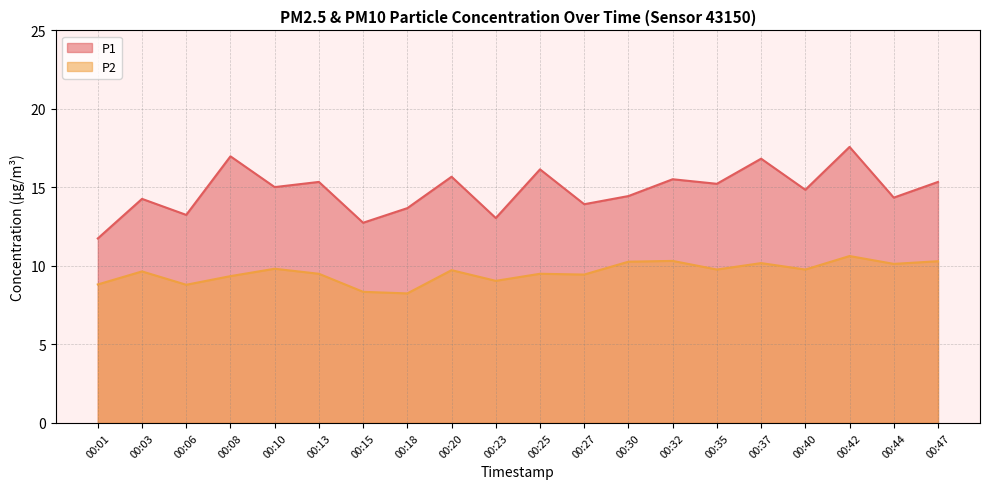

Which has a higher value, 00:40 or 00:35?

00:35